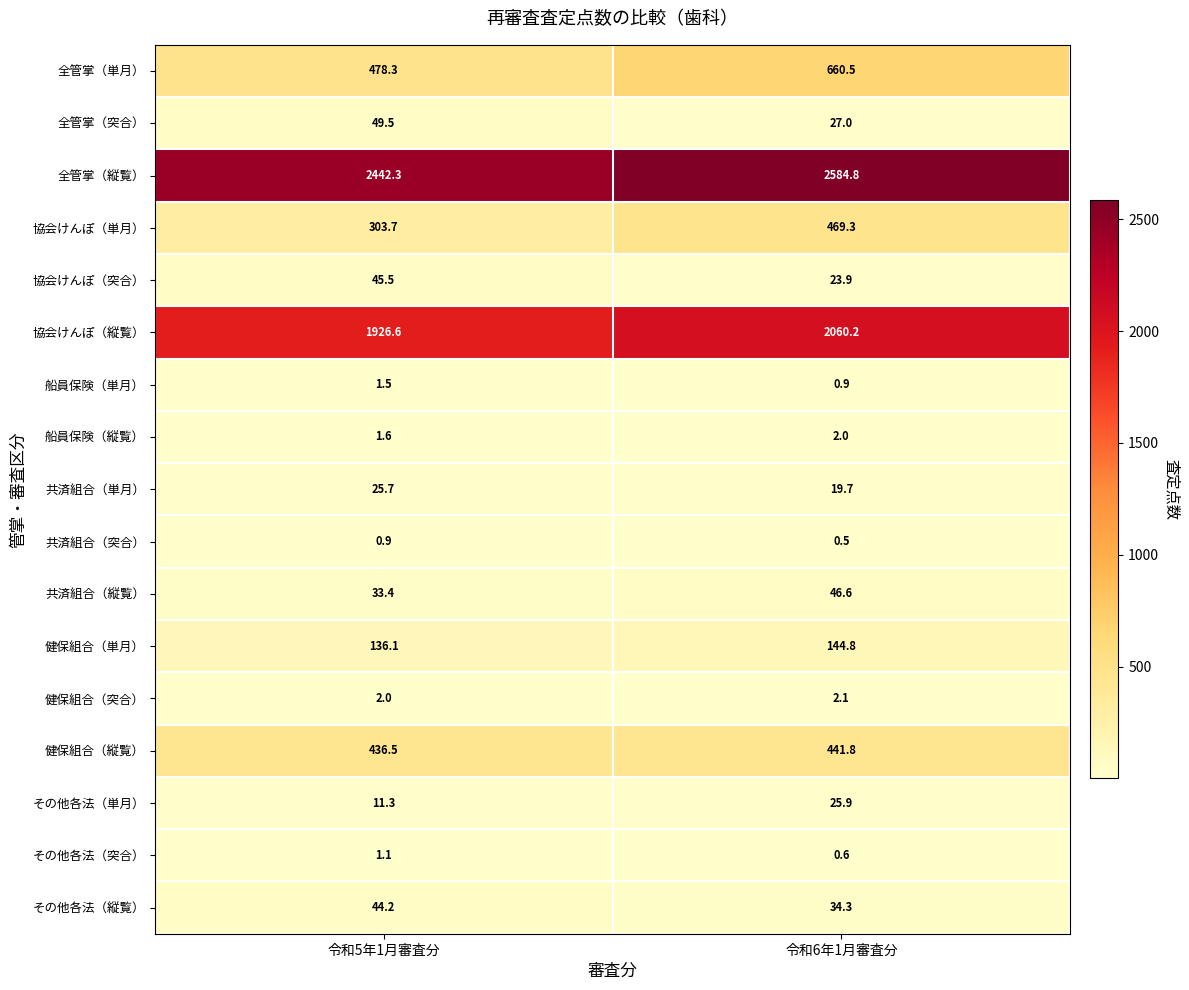

What is the sum of the 健保組合（突合） values at 令和5年1月審査分 and 令和6年1月審査分?

4.1